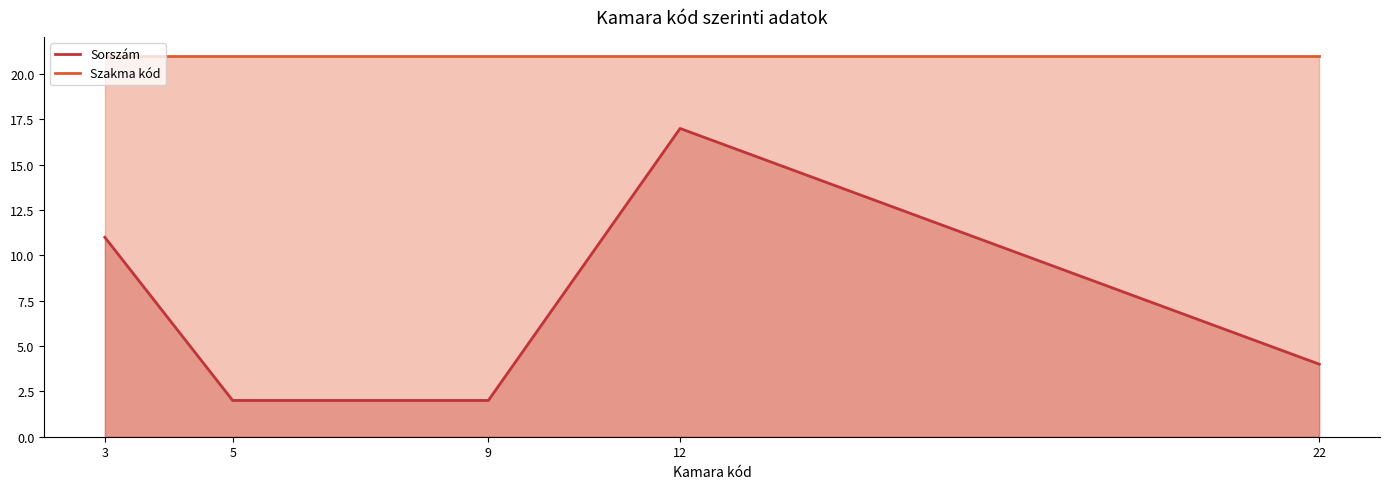

Rank the series by their average value, from highest to lowest.

Szakma kód, Sorszám